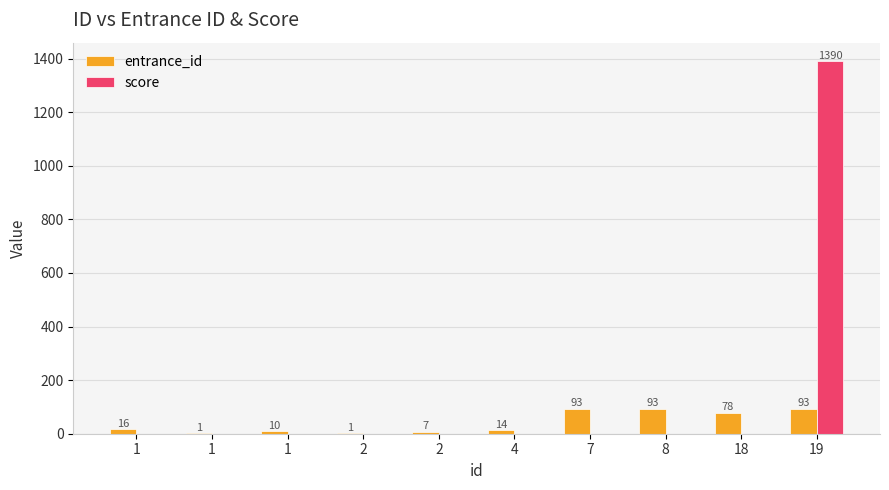

How many categories are shown in the chart?

10